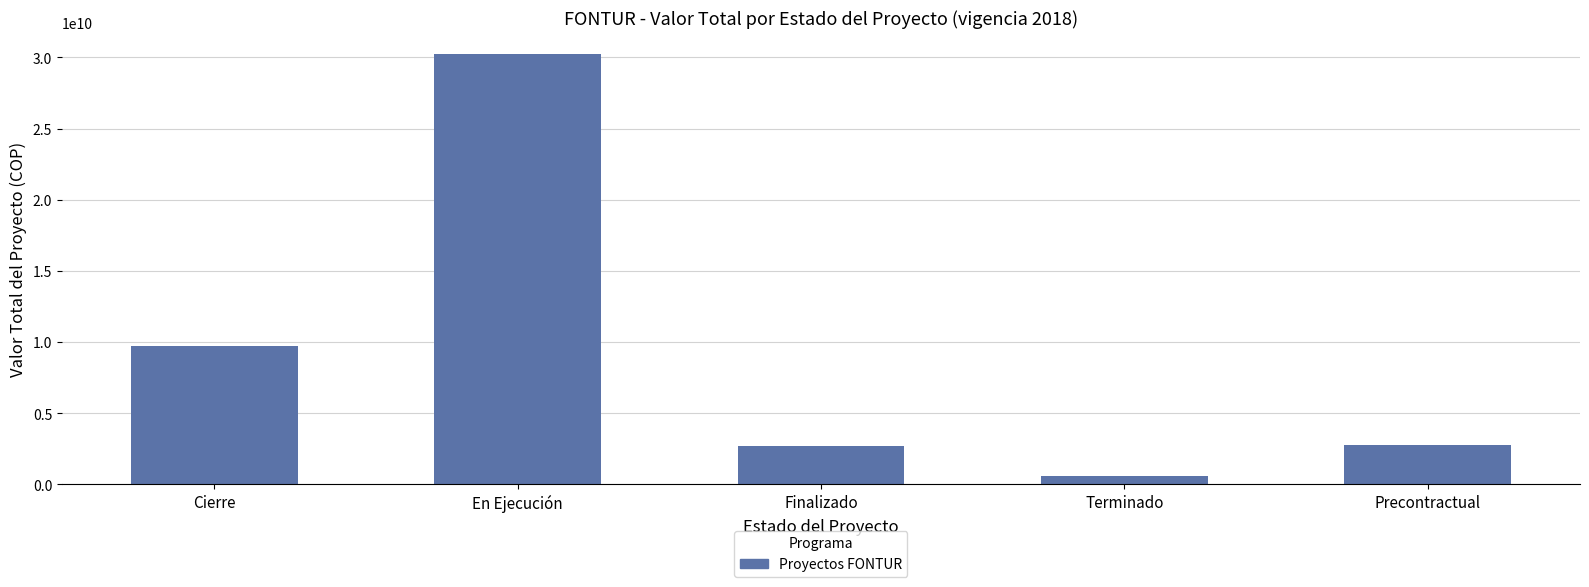

What value does the data have at Precontractual?

2778333040